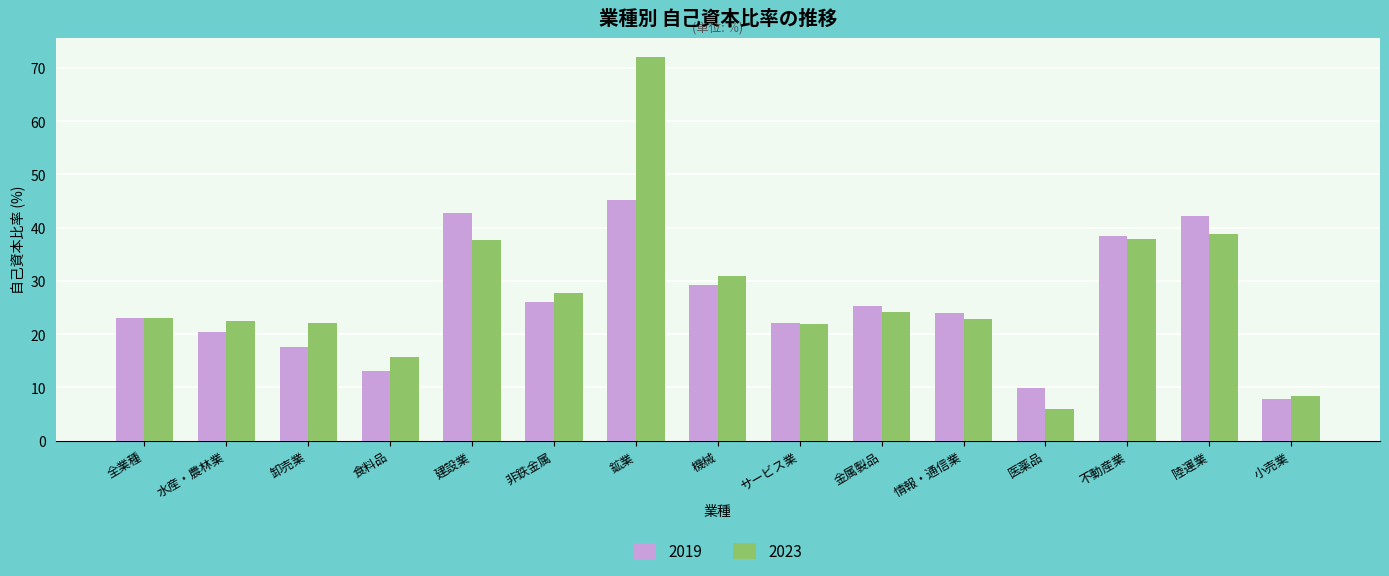

Between 卸売業 and 非鉄金属, which series saw the biggest shift?

2019